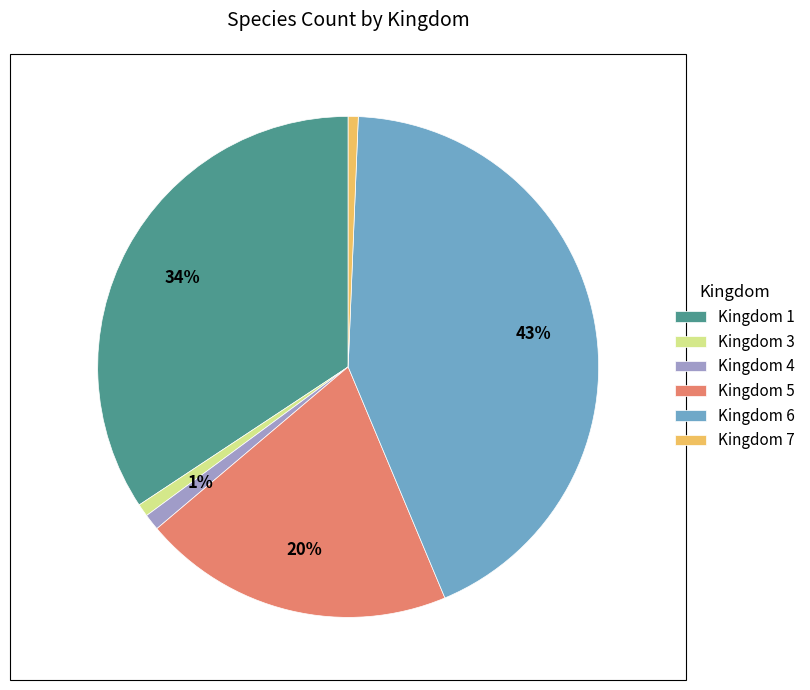

To the nearest percent, what portion does Kingdom 6 represent?

43%